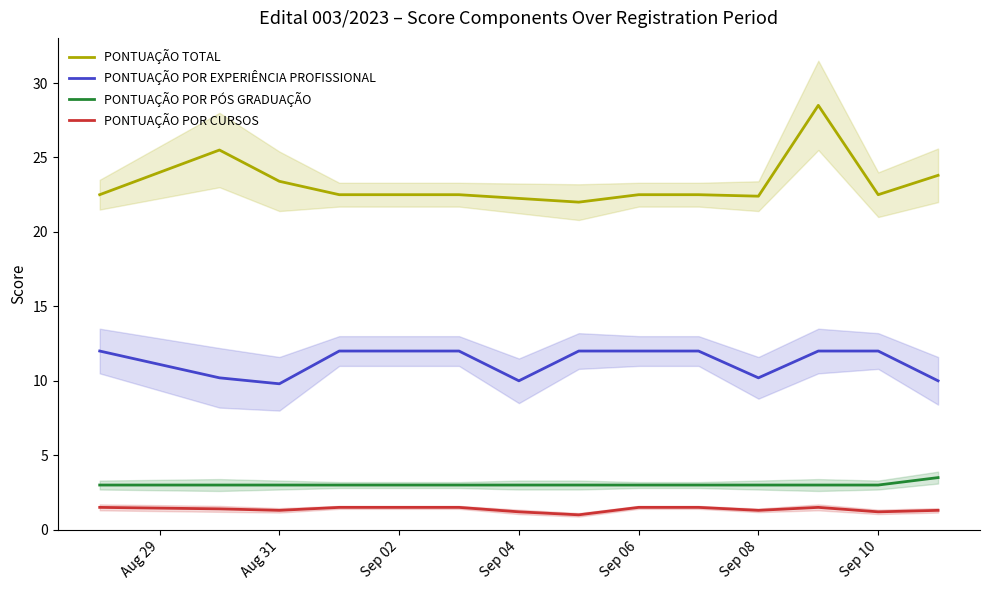

True or false: PONTUAÇÃO POR PÓS GRADUAÇÃO and PONTUAÇÃO POR EXPERIÊNCIA PROFISSIONAL cross at least once.

False